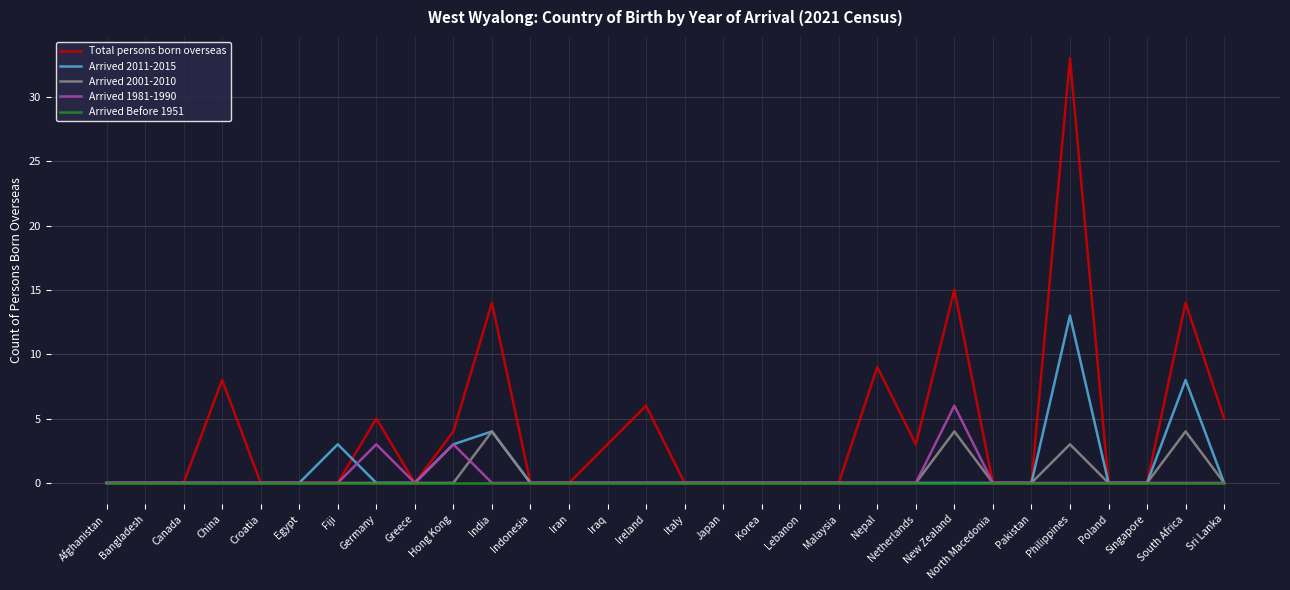

List the series in order of their peak value, lowest first.

Arrived Before 1951, Arrived 2001-2010, Arrived 1981-1990, Arrived 2011-2015, Total persons born overseas